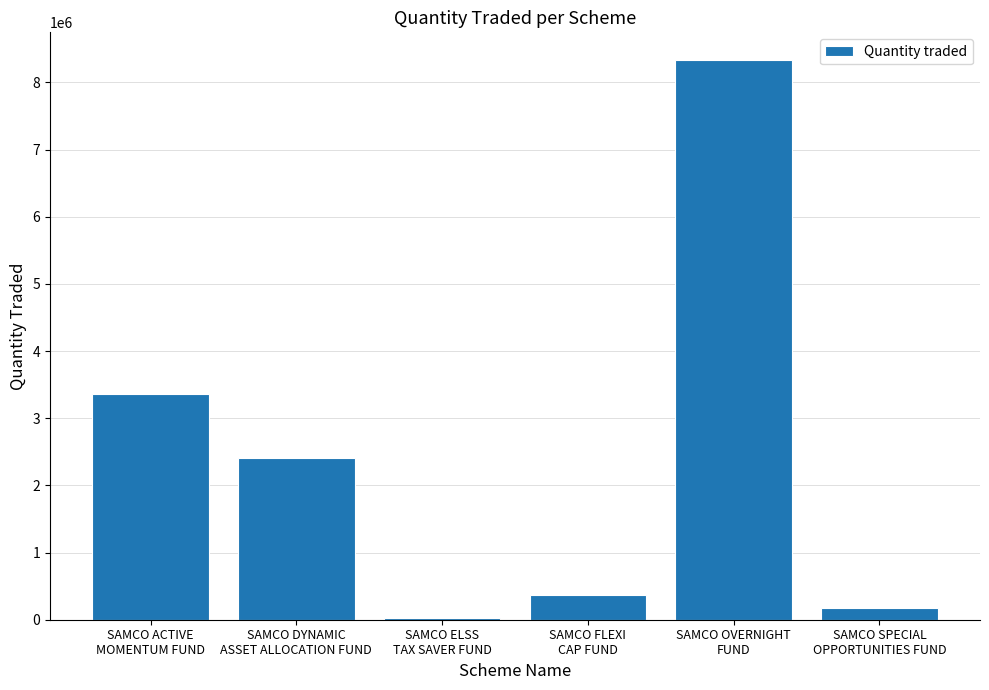

True or false: the data shows 8328000 at SAMCO OVERNIGHT
FUND.

True